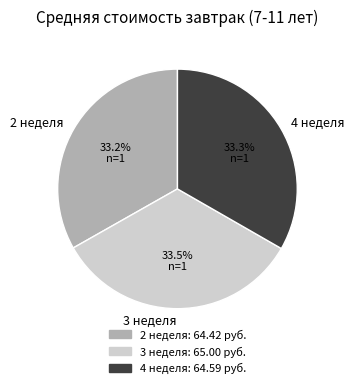

What percentage is the 4 неделя slice, to the nearest percent?

33%